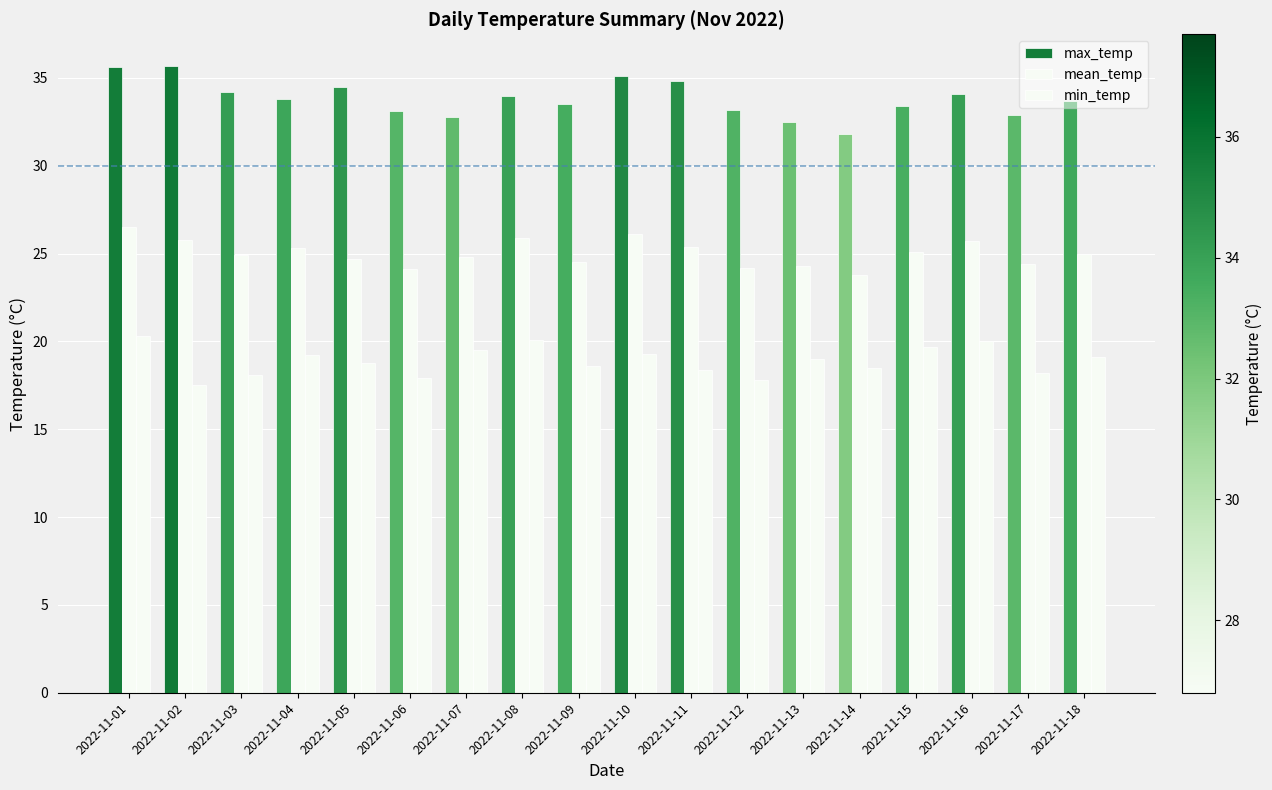

How many distinct data groups are displayed?

3